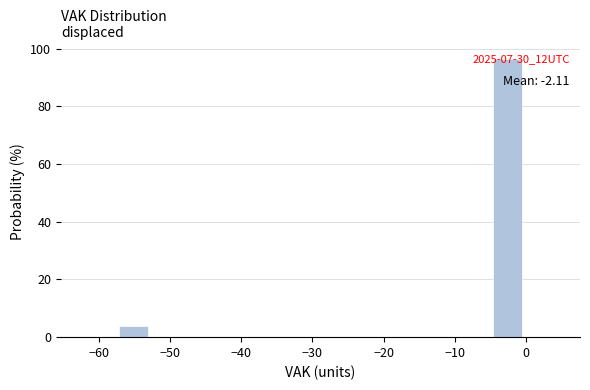

Over which range of the x-axis is the bar tallest?

-5 to 0